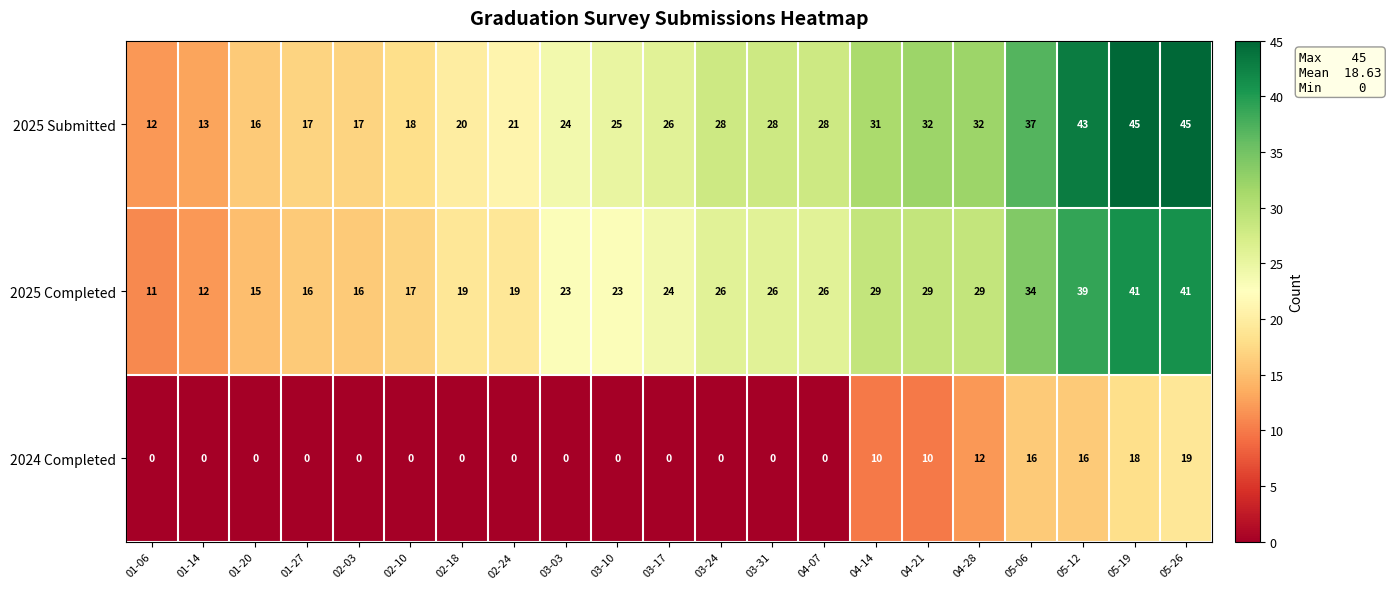

Read the 2025 Submitted value at 02-10, to the nearest 5.

20